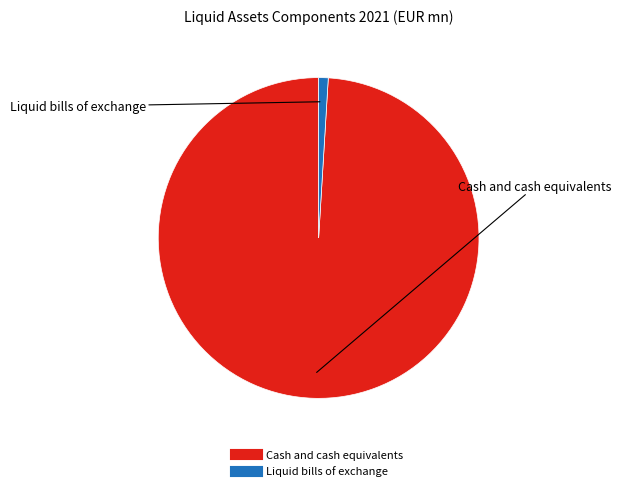

Count the number of slices in the pie.

2